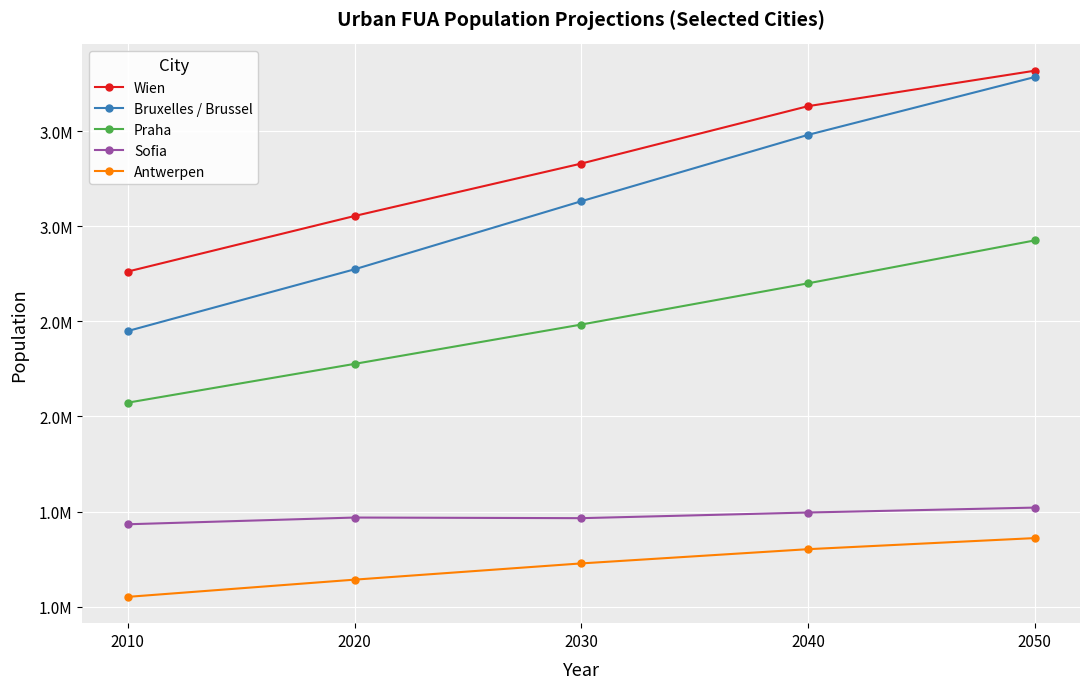

True or false: Bruxelles / Brussel has more than 2 points higher than both neighbors.

False